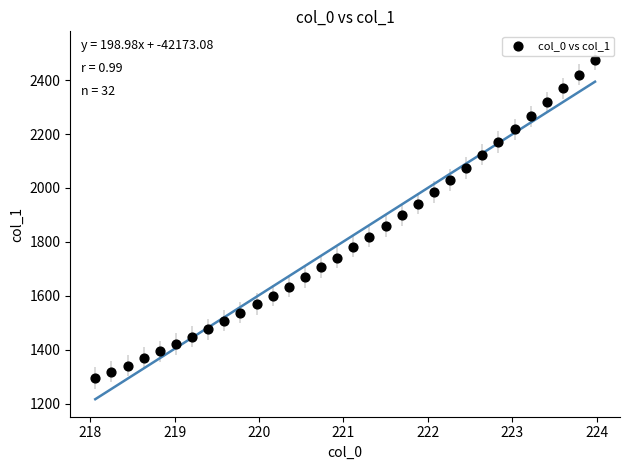

What is the range of X values (max minus min)?

5.9